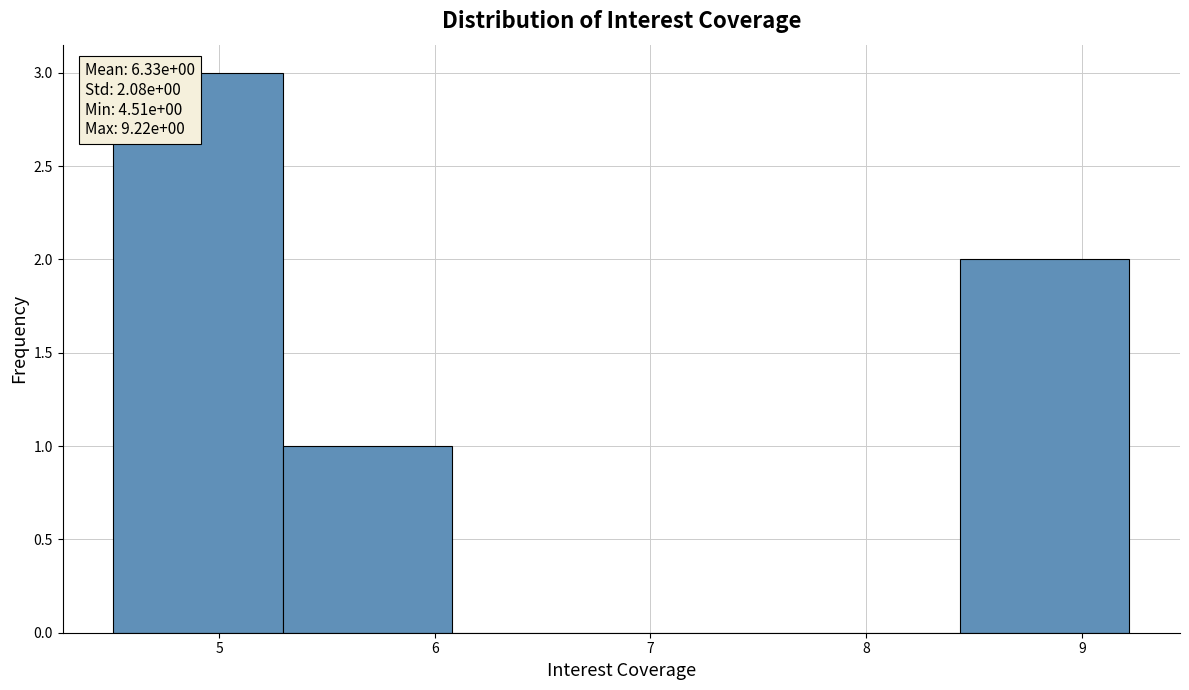

Over which range of the x-axis is the bar tallest?

4.5 to 5.3